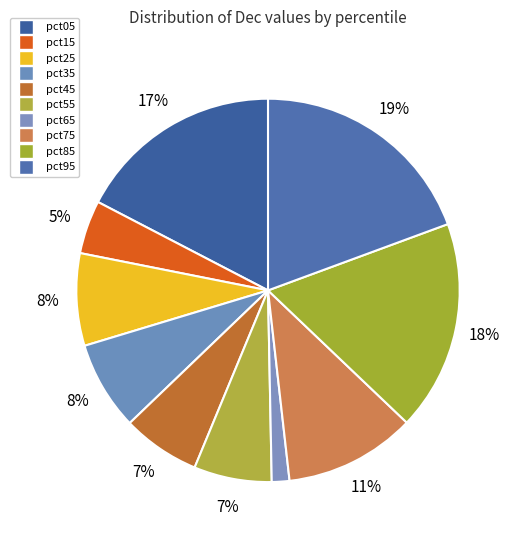

Does any single category account for the majority?

No